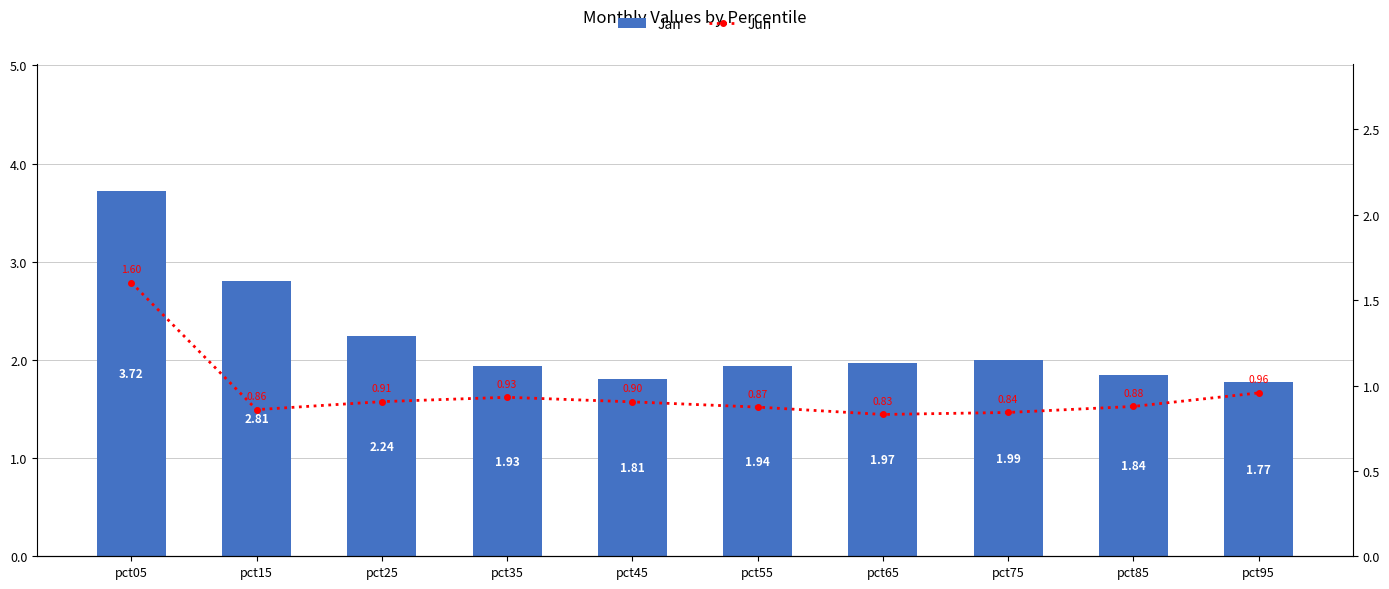

Which category has the lowest value in the Jan series?

pct95